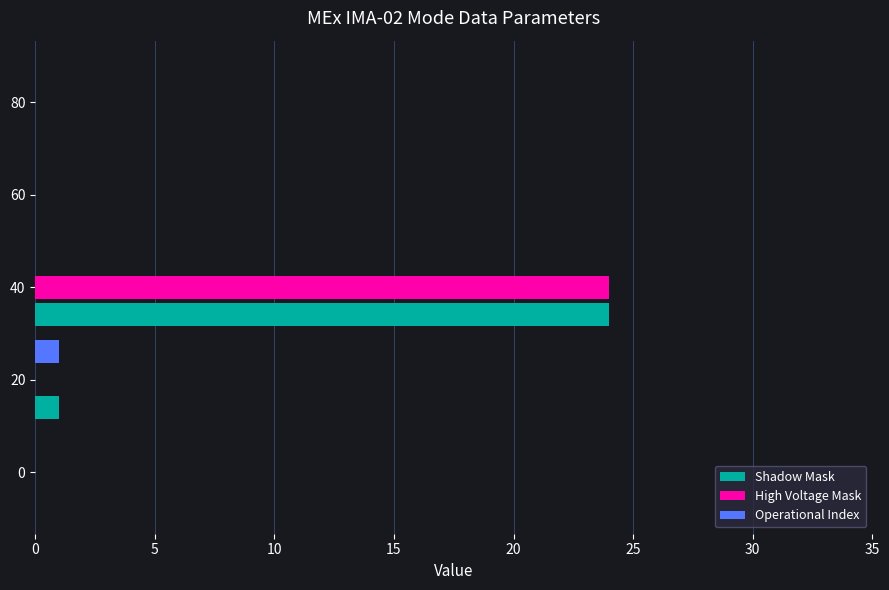

At which category is the sum across all series the highest?

40